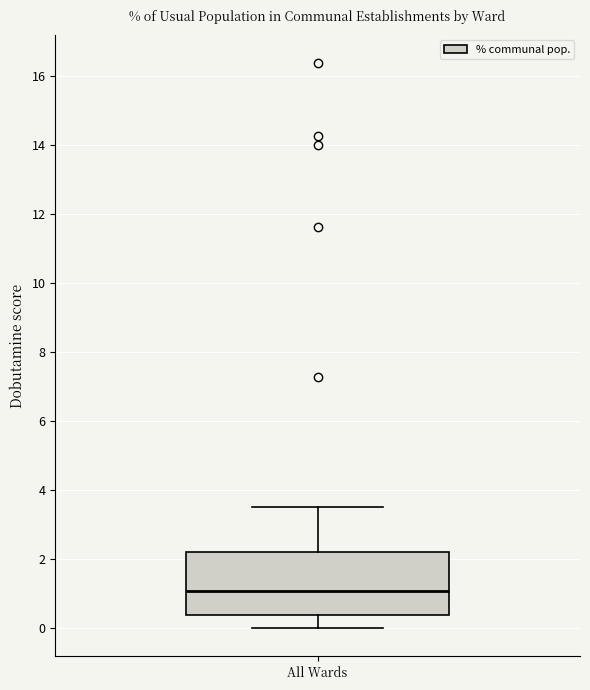

Transcribe this box plot: give where the median line is, the range the box spans, and where the two whiskers end, as read against the y-axis. The values are not printed on the chart, so give them approximately, as read against the axis.

median 1.0, box 0.4 to 2.2, whiskers 0.0 to 3.6